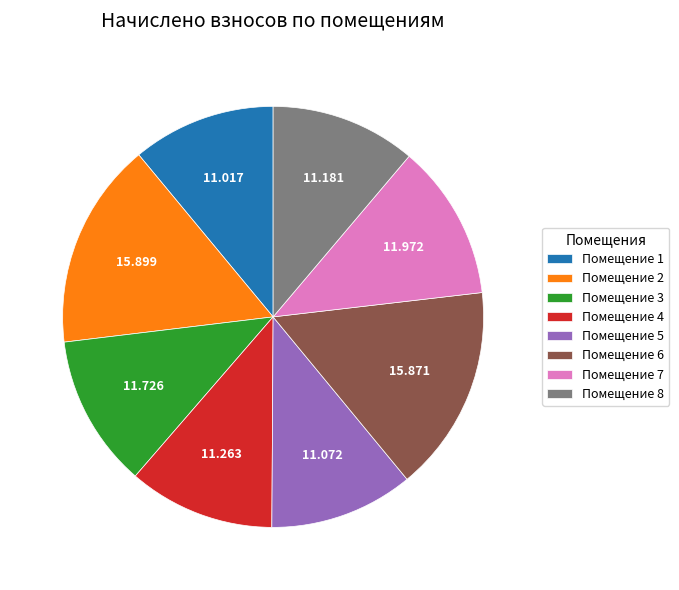

Is Помещение 1 the majority of the pie?

No